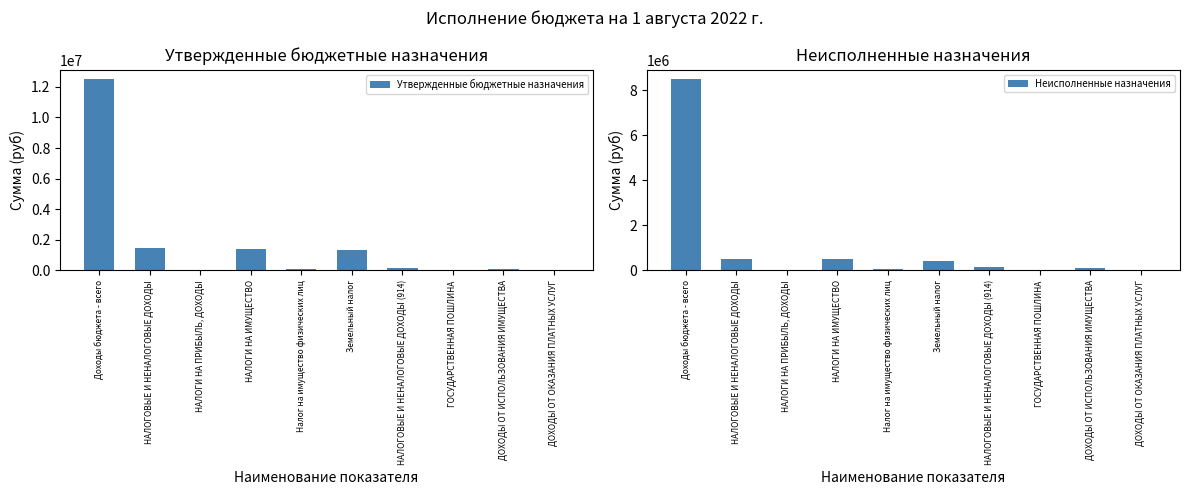

The Неисполненные назначения series shows 9408.9 at ДОХОДЫ ОТ ОКАЗАНИЯ ПЛАТНЫХ УСЛУГ. True or false?

False